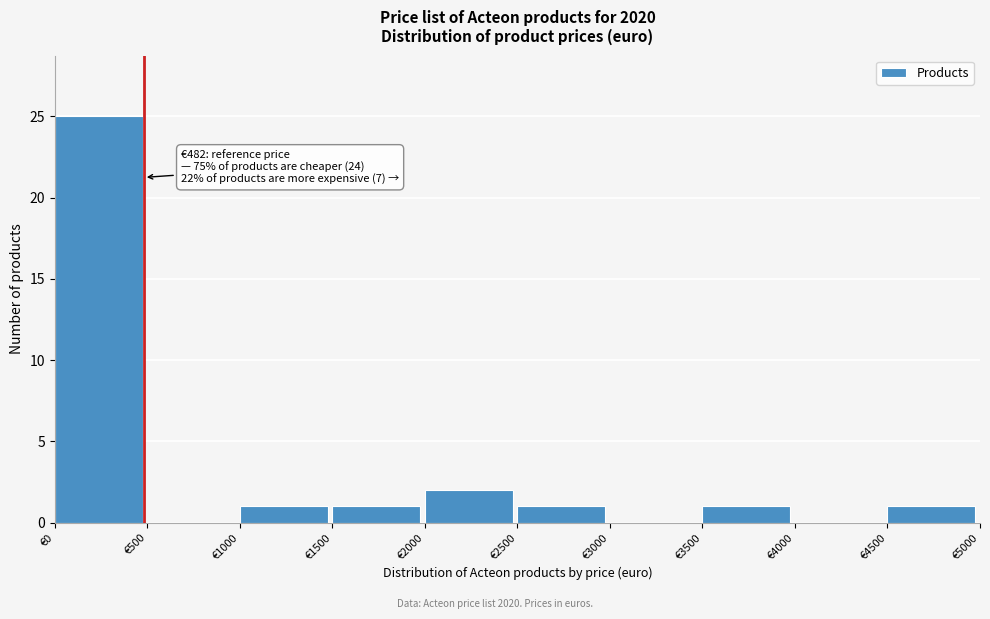

Which range on the x-axis has the tallest bar?

0 to 500